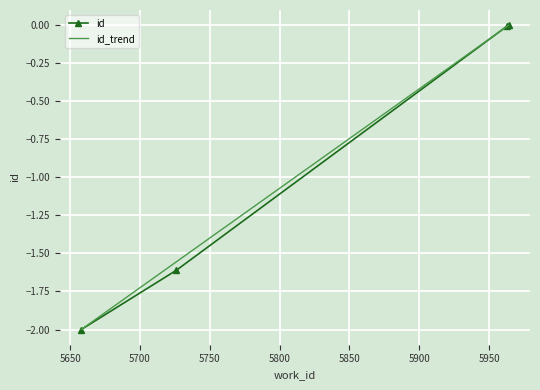

Reading right to left, transcribe all the data shown in this chart.

5964=0.0	5963=-0.0	5726=-1.6	5658=-2.0